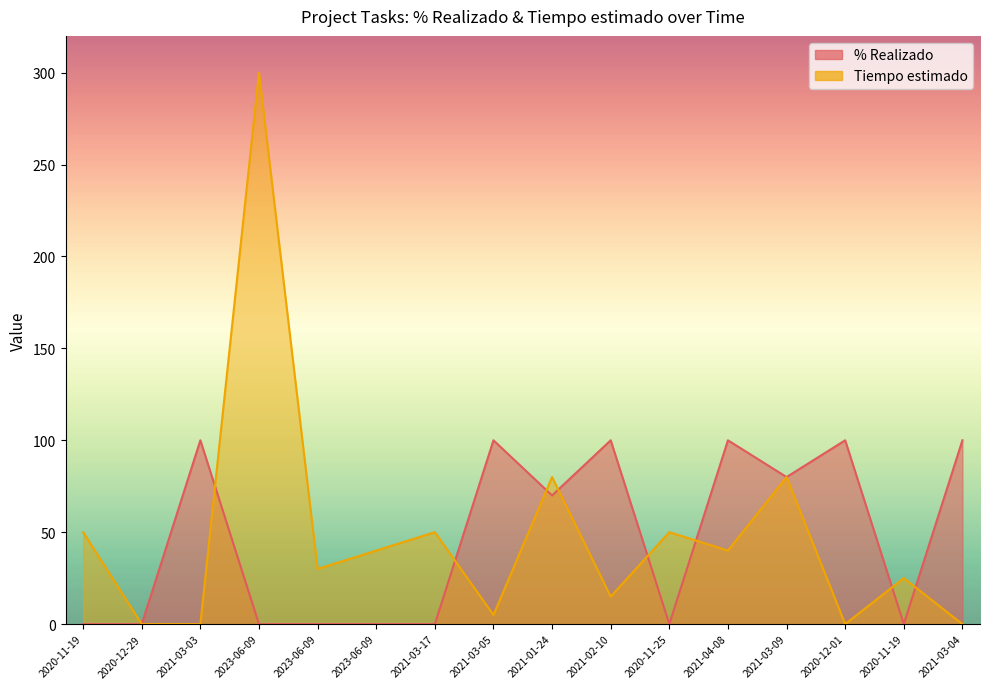

What is the label of the 3rd point from the left?

2021-03-03